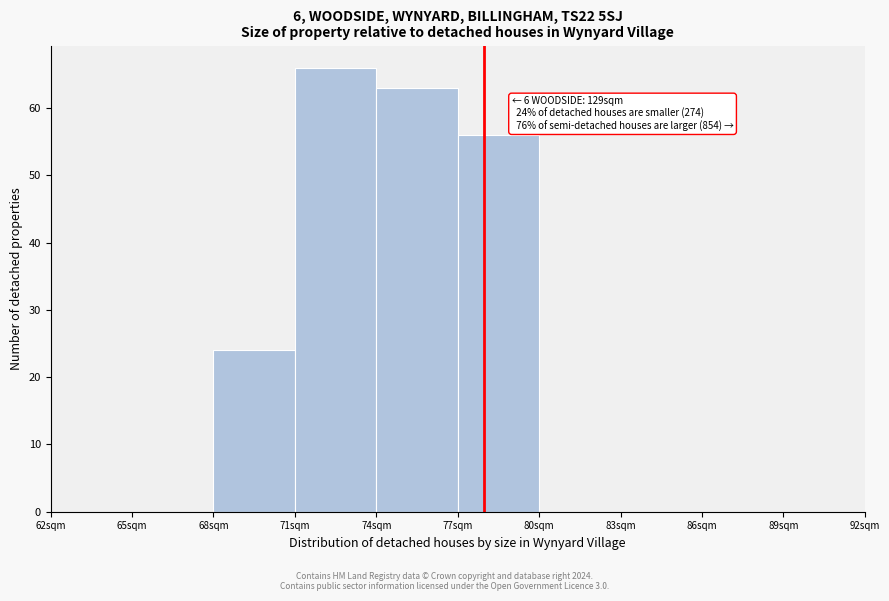

Which range on the x-axis has the tallest bar?

71 to 74